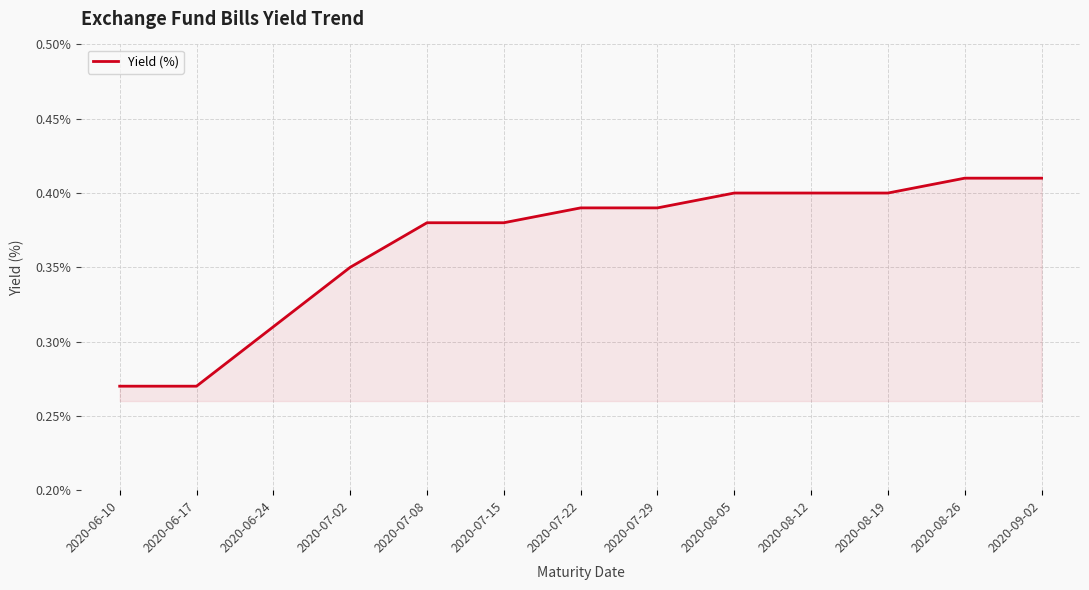

What is the change in value from 2020-06-10 to 2020-07-29?

+0.1